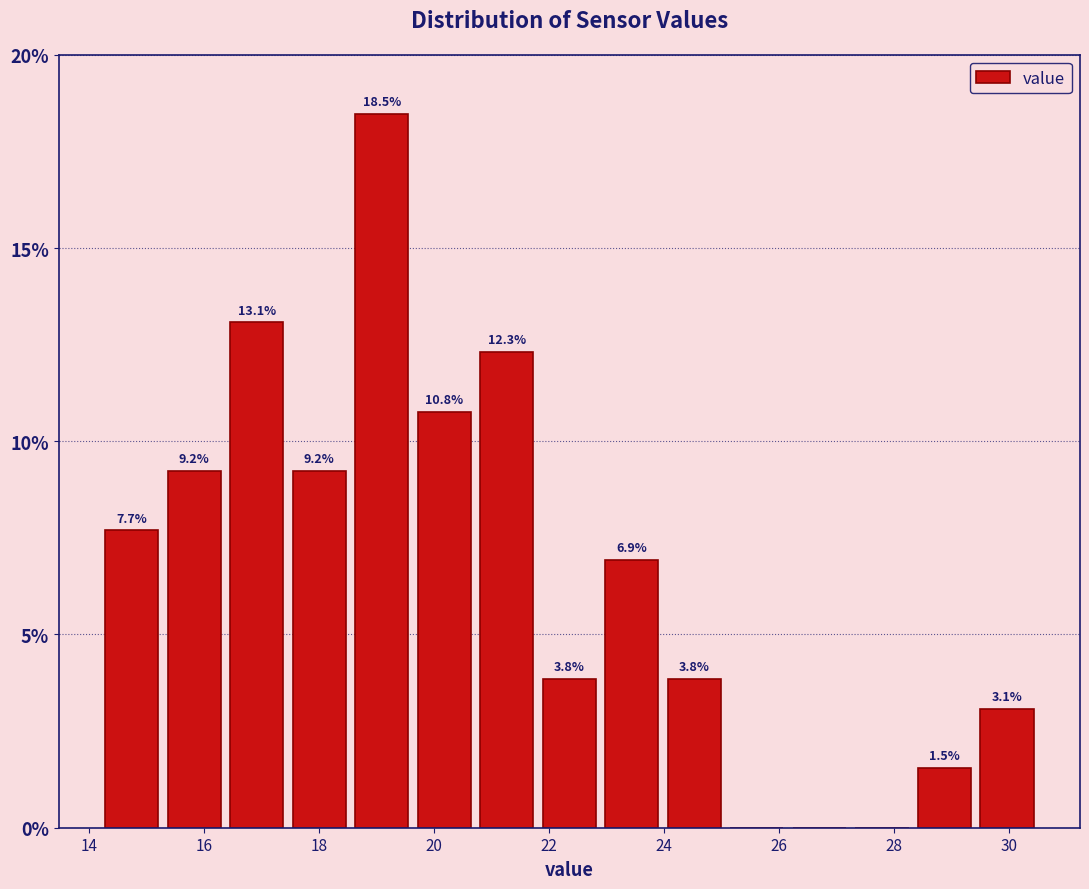

Over which range of the x-axis is the bar tallest?

18.6 to 19.6